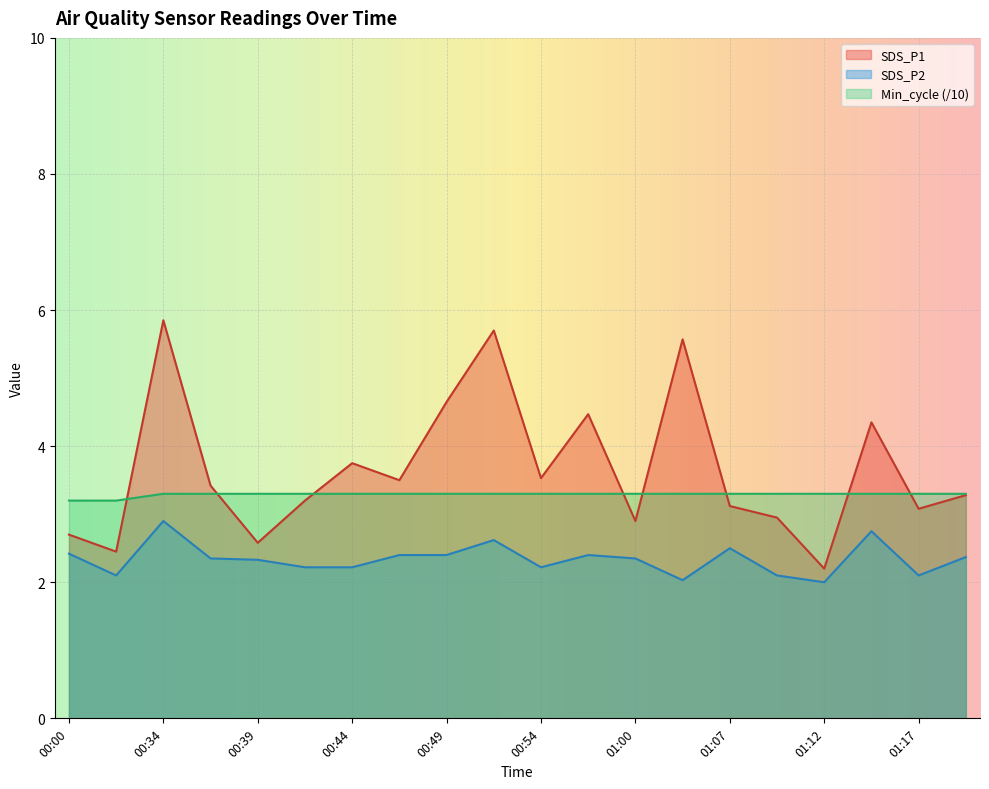

Rank the series by their average value, from lowest to highest.

SDS_P2, Min_cycle (/10), SDS_P1